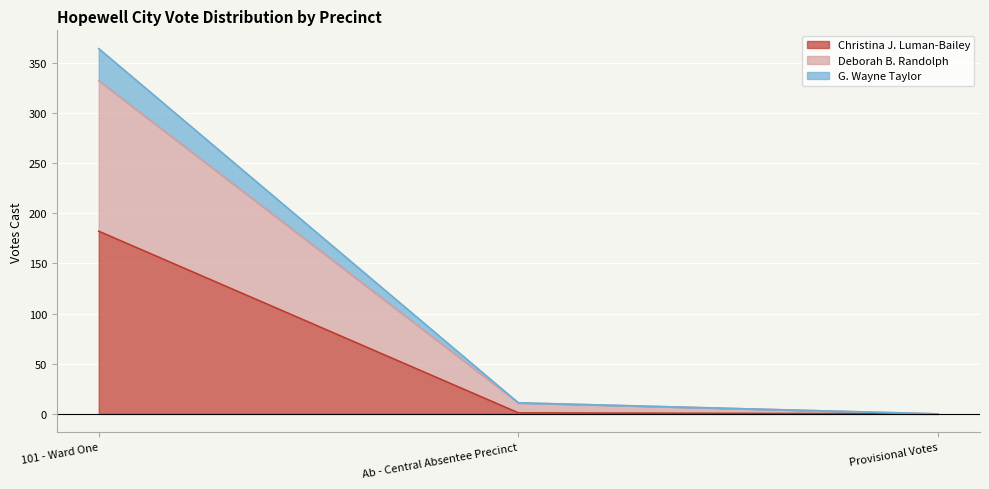

True or false: Christina J. Luman-Bailey has a value of 1 at Ab - Central Absentee Precinct.

False